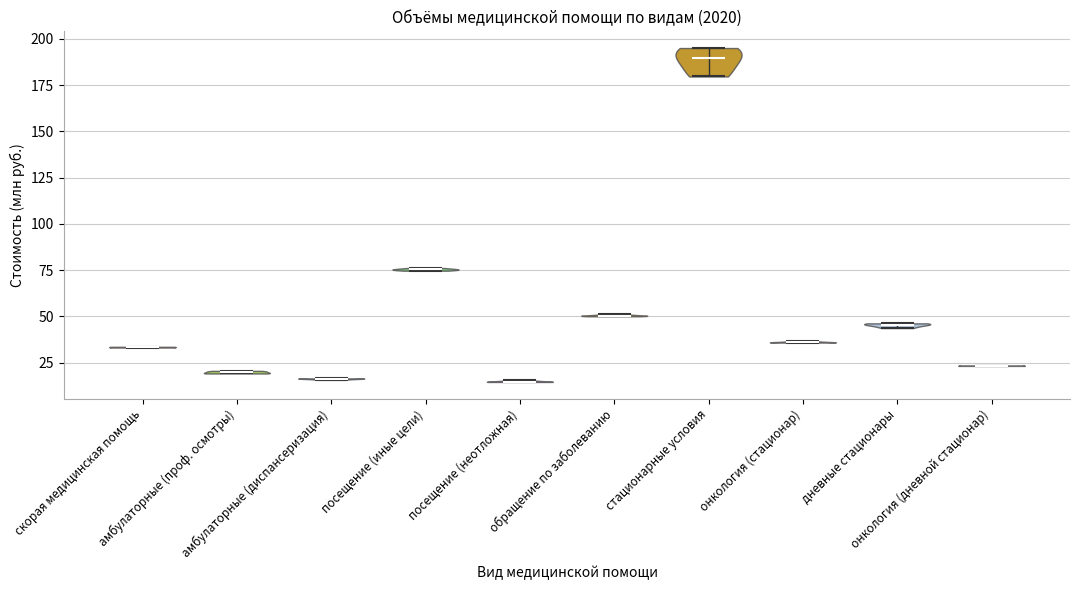

What is the highest point the violin for дневные стационары reaches on the y-axis? The values are not printed on the chart, so give them approximately, as read against the axis.

45